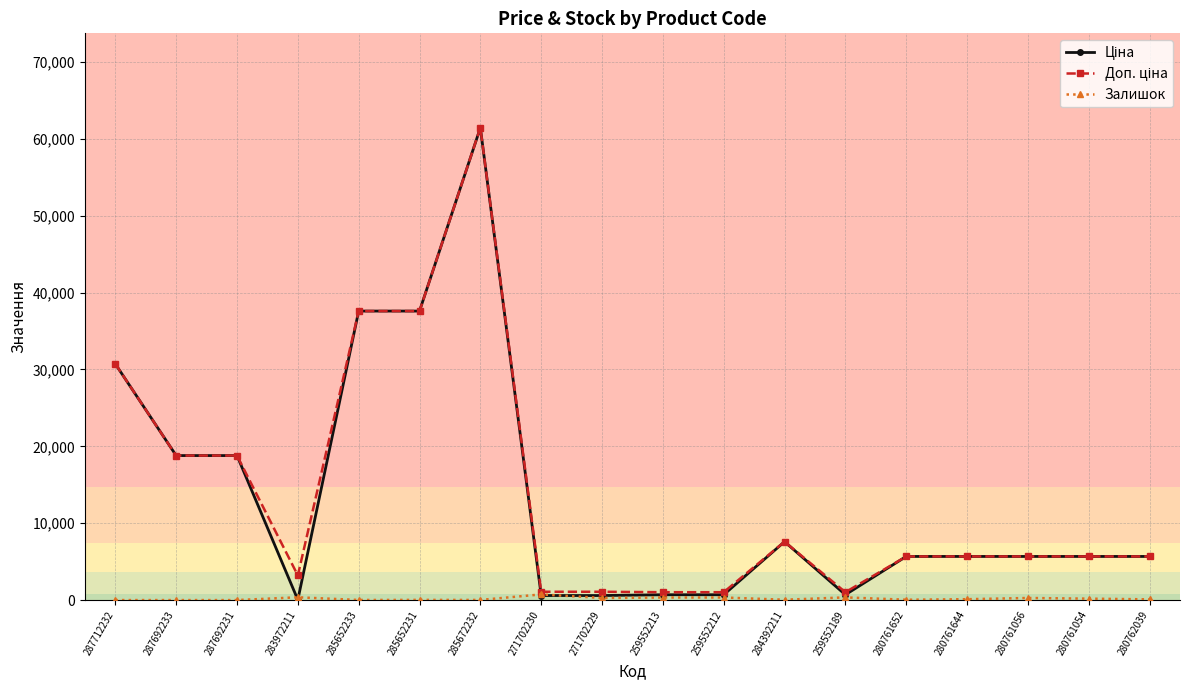

At how many categories does at least one series exceed 28493?

4